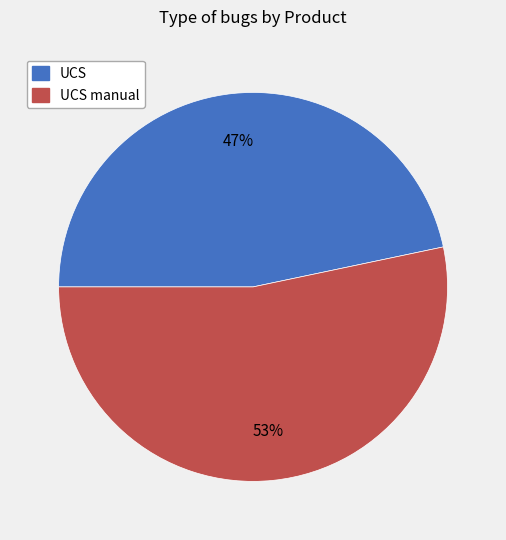

Is there a majority slice in this chart?

Yes